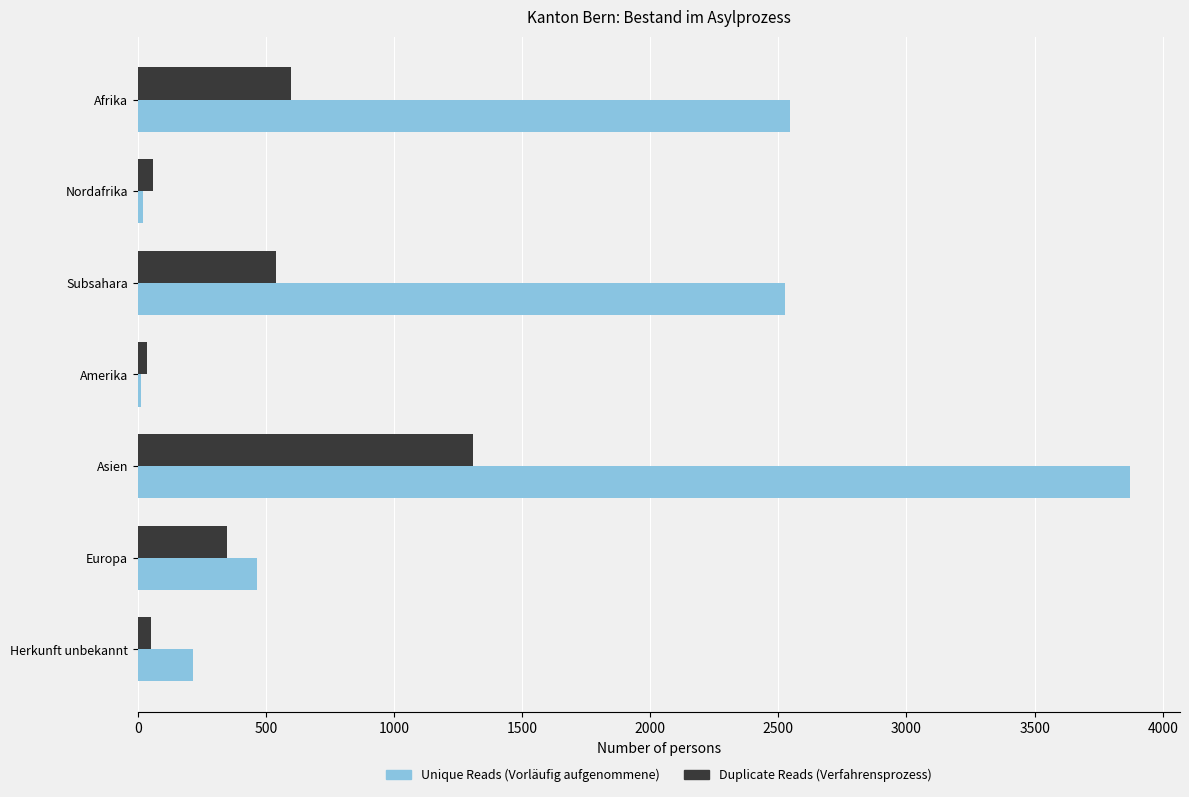

What is the total value across all series at Europa?

812